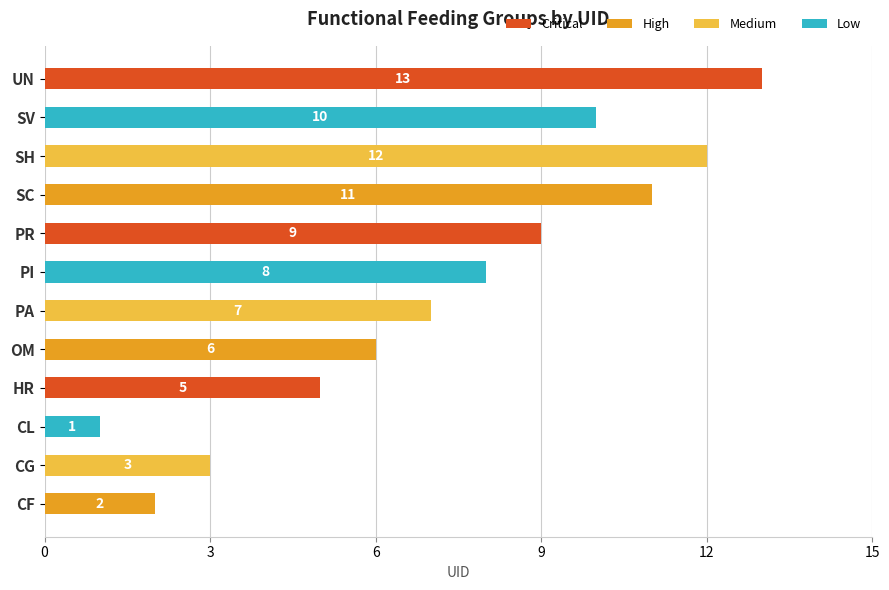

Rank the categories by value from highest to lowest.

UN, SH, SC, SV, PR, PI, PA, OM, HR, CG, CF, CL